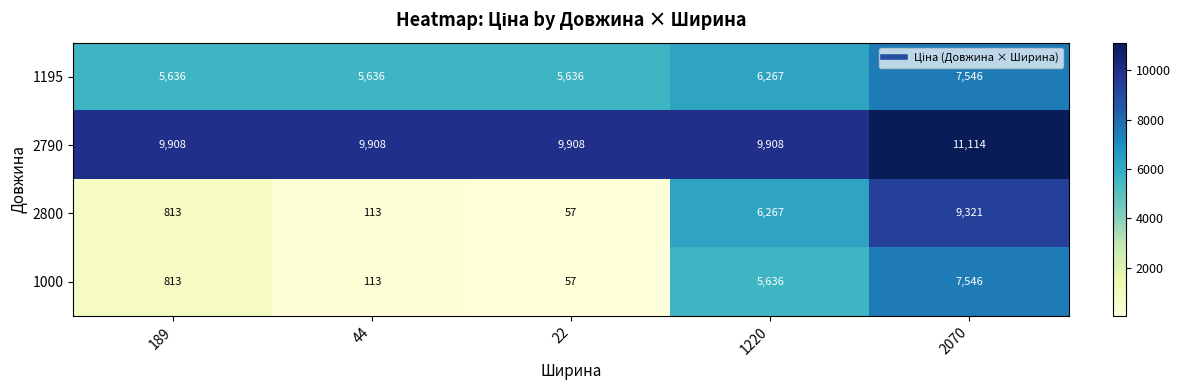

List the labels in order of 2800 value, smallest first.

22, 44, 189, 1220, 2070